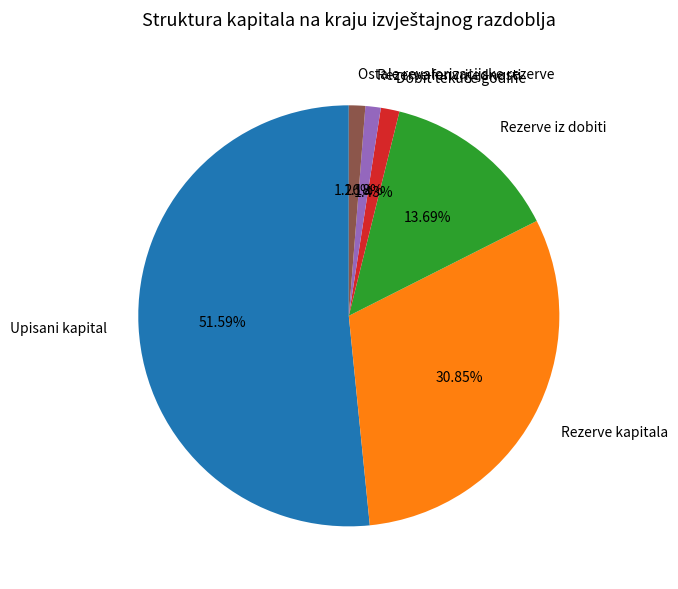

To the nearest percent, what is the average slice percentage?

17%